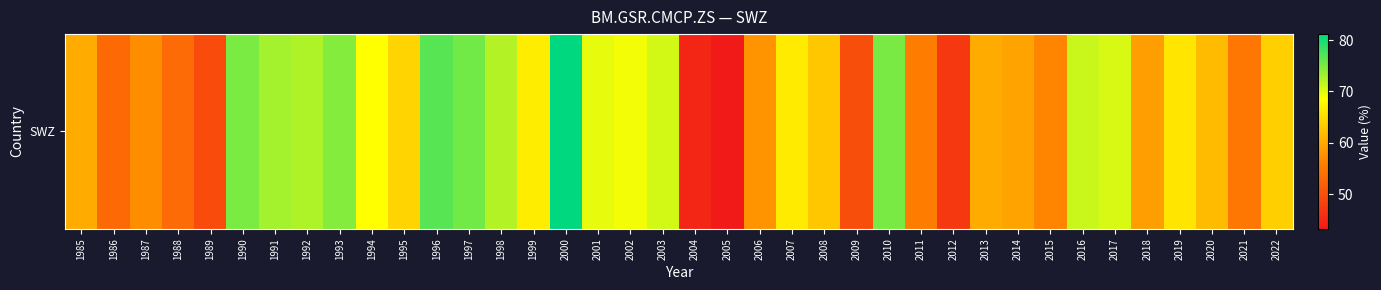

Reading right to left, extract all data points from this chart.

63.7	54.9	61.9	66.0	59.1	70.4	71.2	56.5	59.4	60.2	47.2	55.6	75.1	49.9	63.1	66.6	58.0	43.3	45.0	70.7	69.1	69.6	81.2	66.8	72.1	75.4	76.8	64.3	68.5	74.6	72.5	72.9	75.0	49.5	53.4	57.3	53.2	60.3